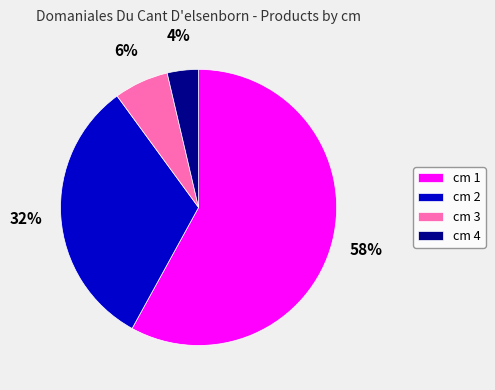

Combined, do cm 4 and cm 2 account for over 50%?

No